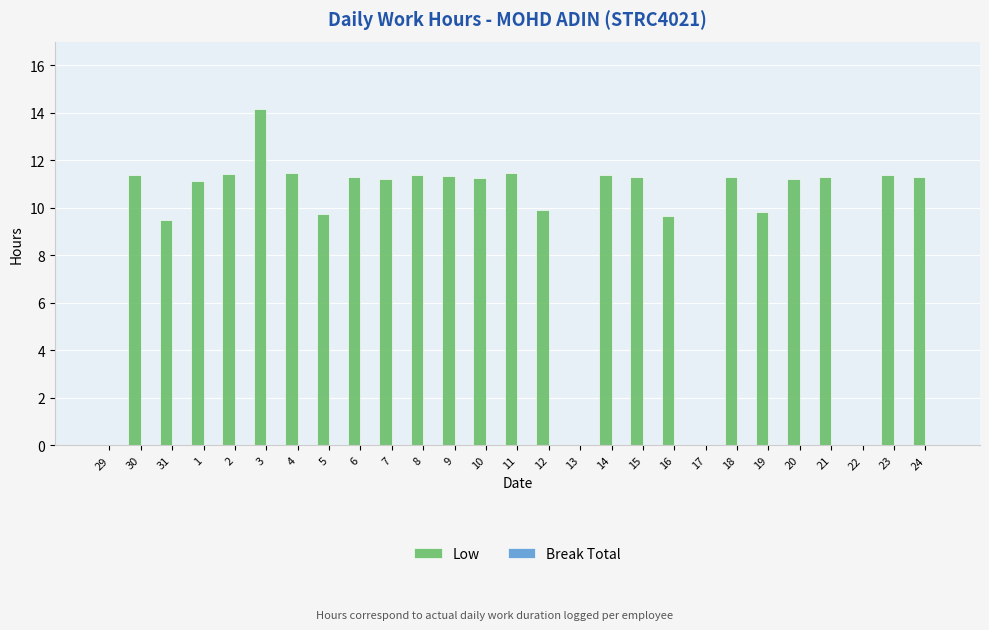

True or false: the data shows 11.2 at 20.

True